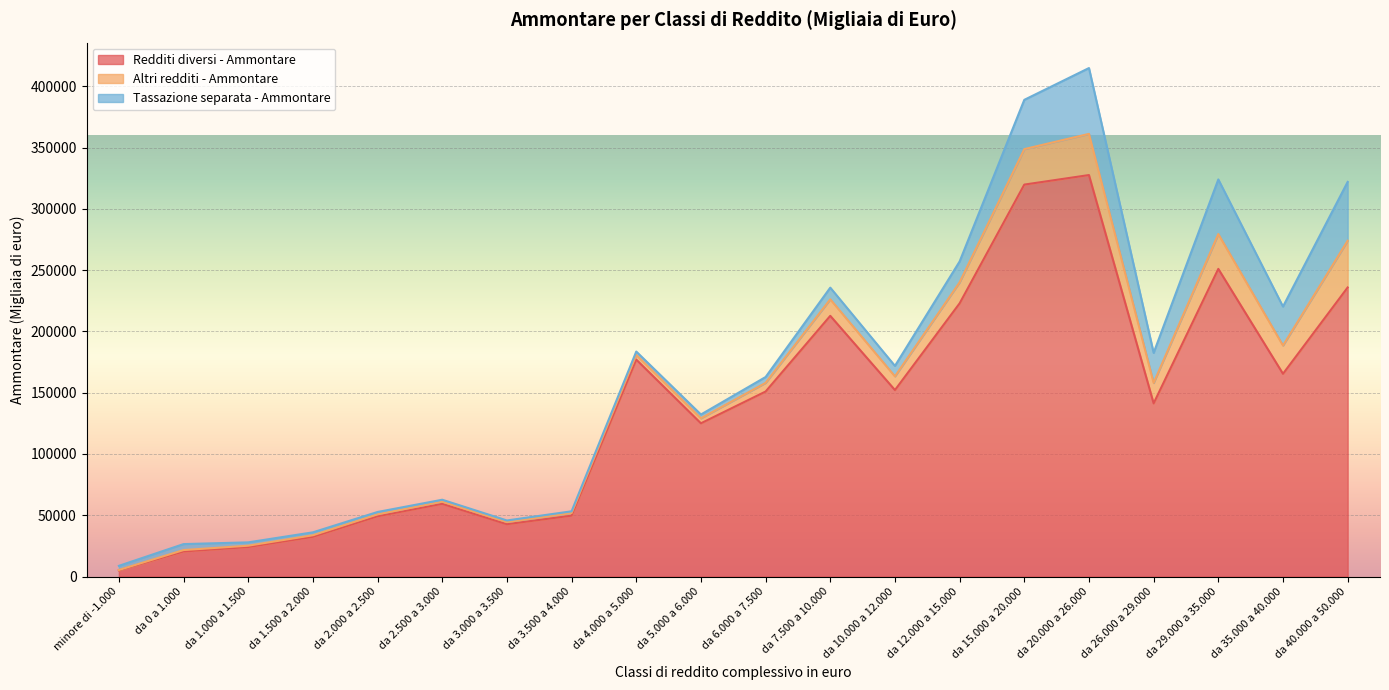

Which series has the largest total across all categories?

Redditi diversi - Ammontare